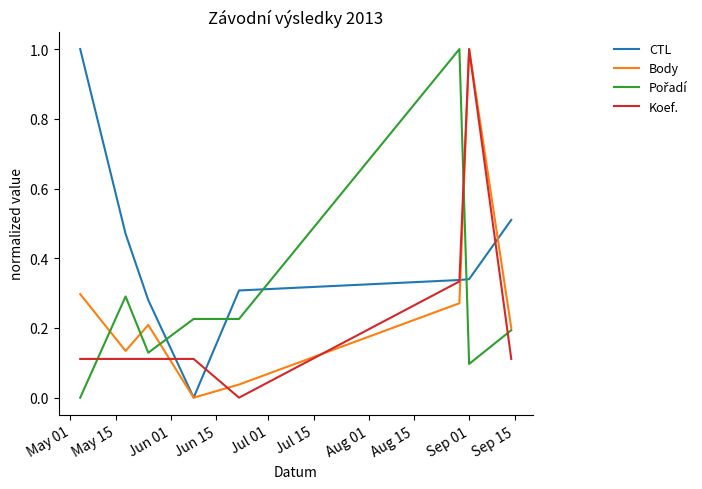

What is the greatest value displayed?

1.0